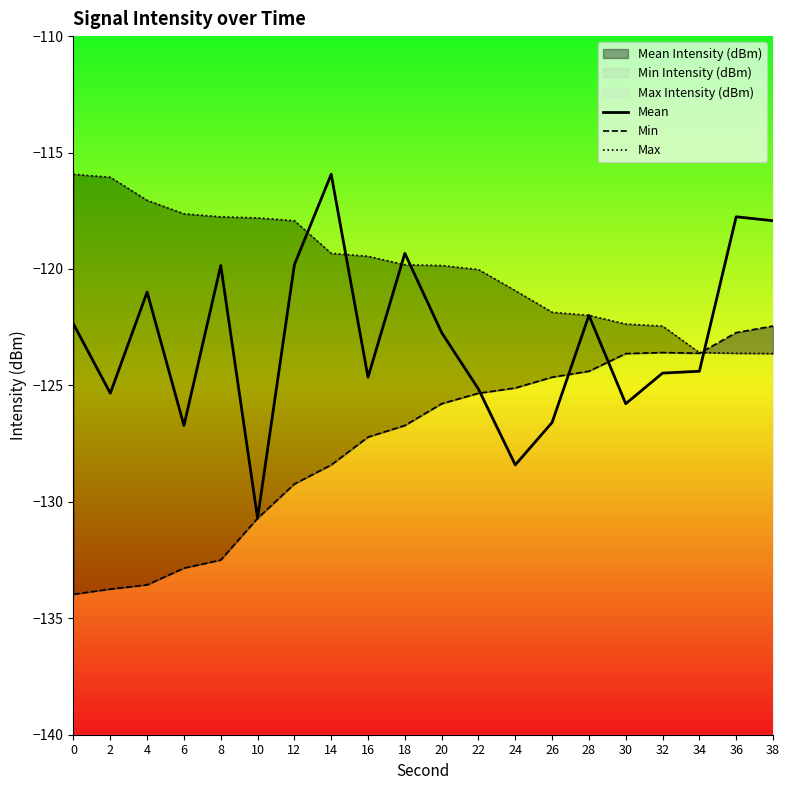

What is the approximate value of Mean at 36?

-117.8